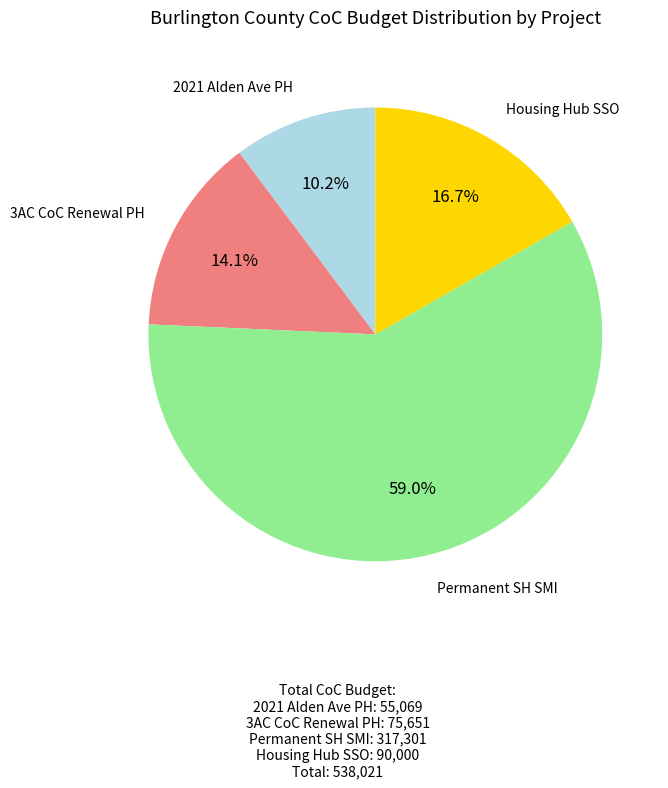

Is there any slice that represents more than half of the pie?

Yes